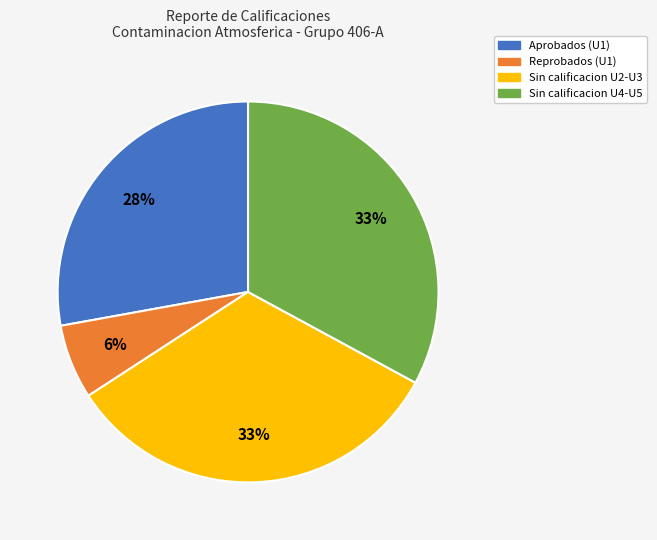

Do Aprobados (U1) and Sin calificacion U4-U5 together represent more than half of the pie?

Yes